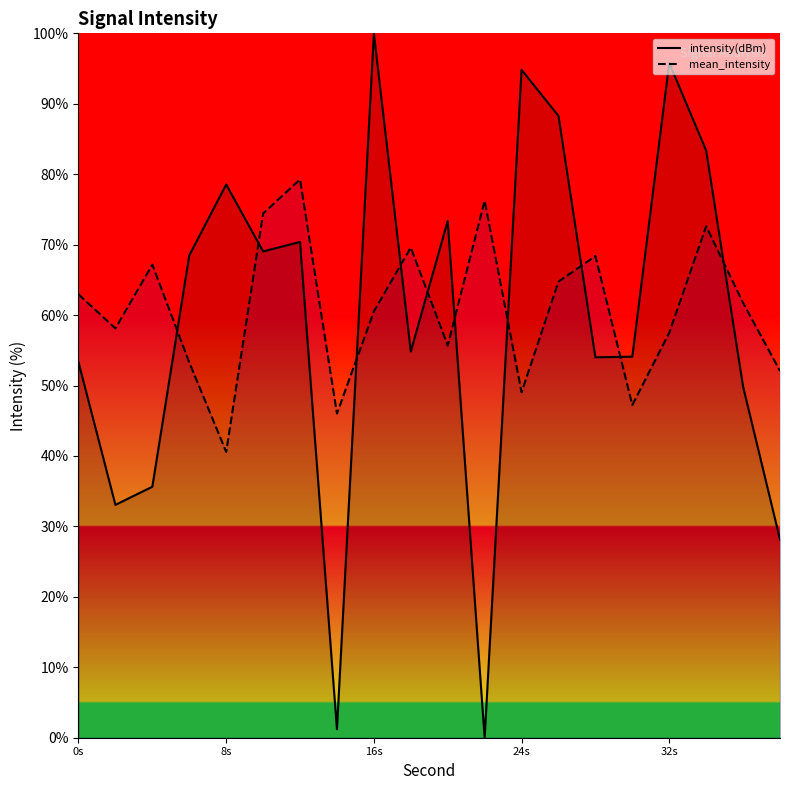

What value does the intensity(dBm) series have at 12?

70.4